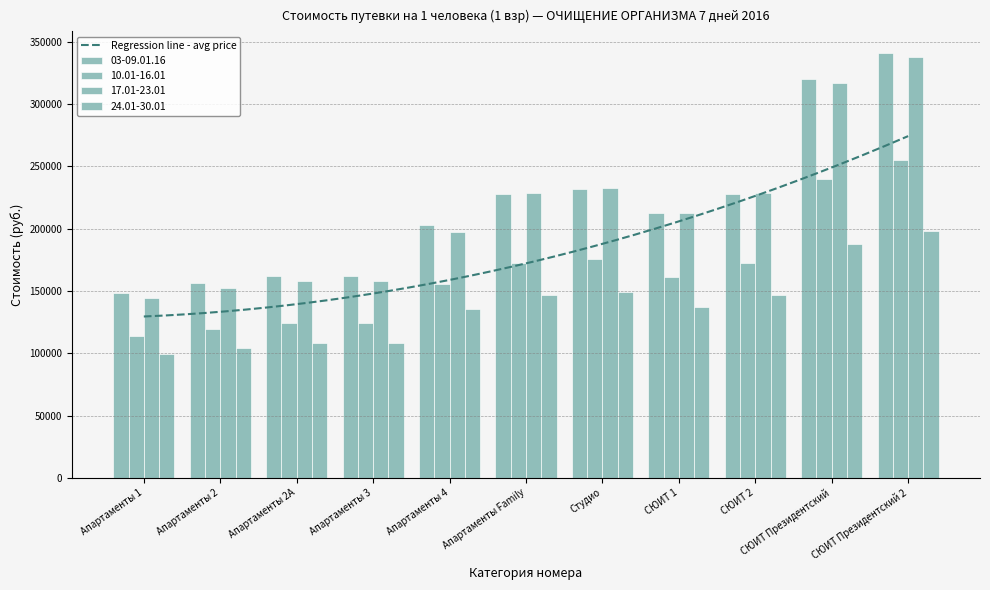

What is the difference between the 03-09.01.16 values at СЮИТ Президентский and Апартаменты 1?

171613.9